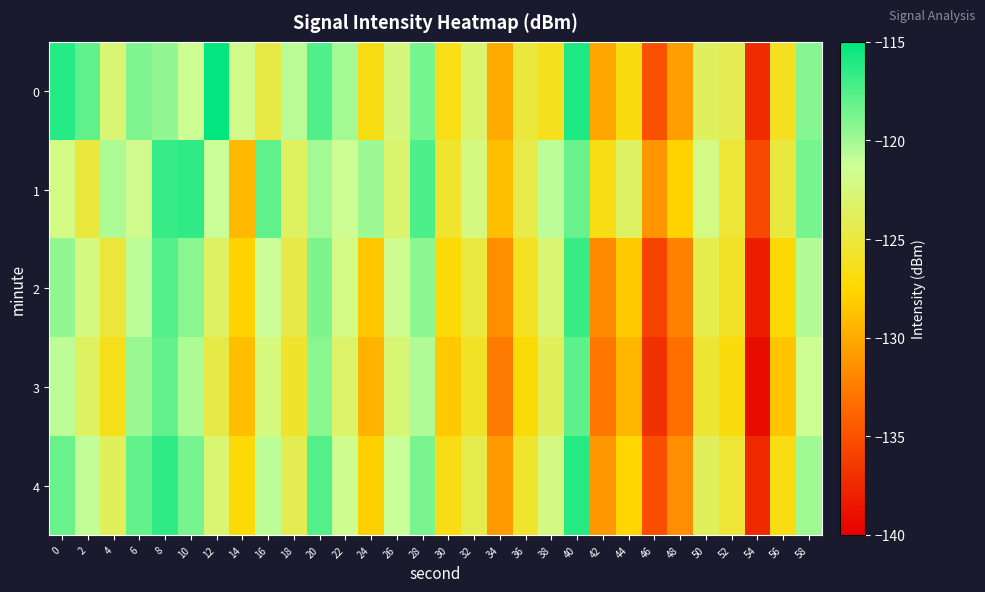

Reading left to right, what are all the values shown in this chart?

0: 0=-116.2	2=-118.0	4=-122.8	6=-118.9	8=-119.5	10=-121.5	12=-115.1	14=-121.8	16=-124.7	18=-120.8	20=-117.5	22=-120.0	24=-126.7	26=-122.5	28=-118.7	30=-126.6	32=-123.1	34=-130.0	36=-125.0	38=-126.3	40=-116.0	42=-130.2	44=-126.8	46=-134.9	48=-130.7	50=-123.7	52=-124.1	54=-137.3	56=-126.2	58=-119.1
1: 0=-122.1	2=-125.0	4=-120.3	6=-121.7	8=-116.7	10=-116.6	12=-121.2	14=-129.2	16=-118.0	18=-123.5	20=-120.0	22=-121.5	24=-119.8	26=-123.1	28=-117.4	30=-125.6	32=-122.3	34=-128.9	36=-124.5	38=-120.8	40=-118.3	42=-126.7	44=-123.4	46=-131.2	48=-127.8	50=-122.1	52=-125.3	54=-135.6	56=-124.9	58=-118.7
2: 0=-119.5	2=-122.3	4=-125.1	6=-120.8	8=-117.6	10=-119.2	12=-123.4	14=-127.8	16=-121.3	18=-124.6	20=-118.9	22=-122.1	24=-128.4	26=-121.7	28=-119.3	30=-127.2	32=-124.8	34=-131.5	36=-126.1	38=-122.9	40=-116.8	42=-131.7	44=-128.2	46=-135.8	48=-132.1	50=-124.3	52=-125.9	54=-138.1	56=-127.4	58=-120.5
3: 0=-120.8	2=-123.5	4=-126.4	6=-119.7	8=-118.1	10=-120.3	12=-124.6	14=-128.9	16=-122.4	18=-125.7	20=-119.2	22=-123.3	24=-129.5	26=-122.8	28=-120.4	30=-128.3	32=-125.9	34=-132.6	36=-127.2	38=-123.8	40=-117.9	42=-132.8	44=-129.3	46=-136.9	48=-133.2	50=-125.4	52=-127.0	54=-139.2	56=-128.5	58=-121.6
4: 0=-118.3	2=-121.0	4=-123.8	6=-118.1	8=-116.5	10=-118.7	12=-122.9	14=-127.2	16=-120.8	18=-124.1	20=-117.6	22=-121.7	24=-127.9	26=-121.2	28=-118.8	30=-126.7	32=-124.3	34=-130.9	36=-125.6	38=-122.2	40=-116.2	42=-131.1	44=-127.6	46=-135.2	48=-131.5	50=-123.7	52=-125.3	54=-137.5	56=-126.8	58=-119.9